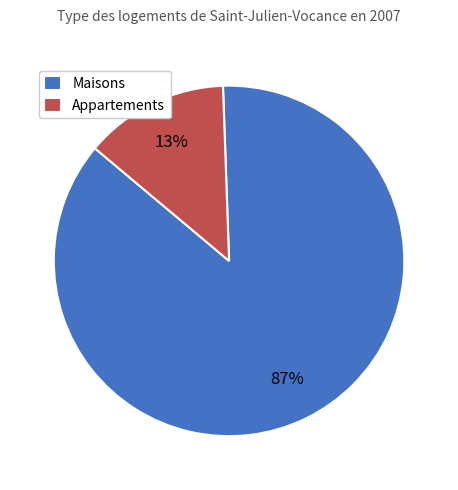

What is the largest slice in the pie chart?

Maisons